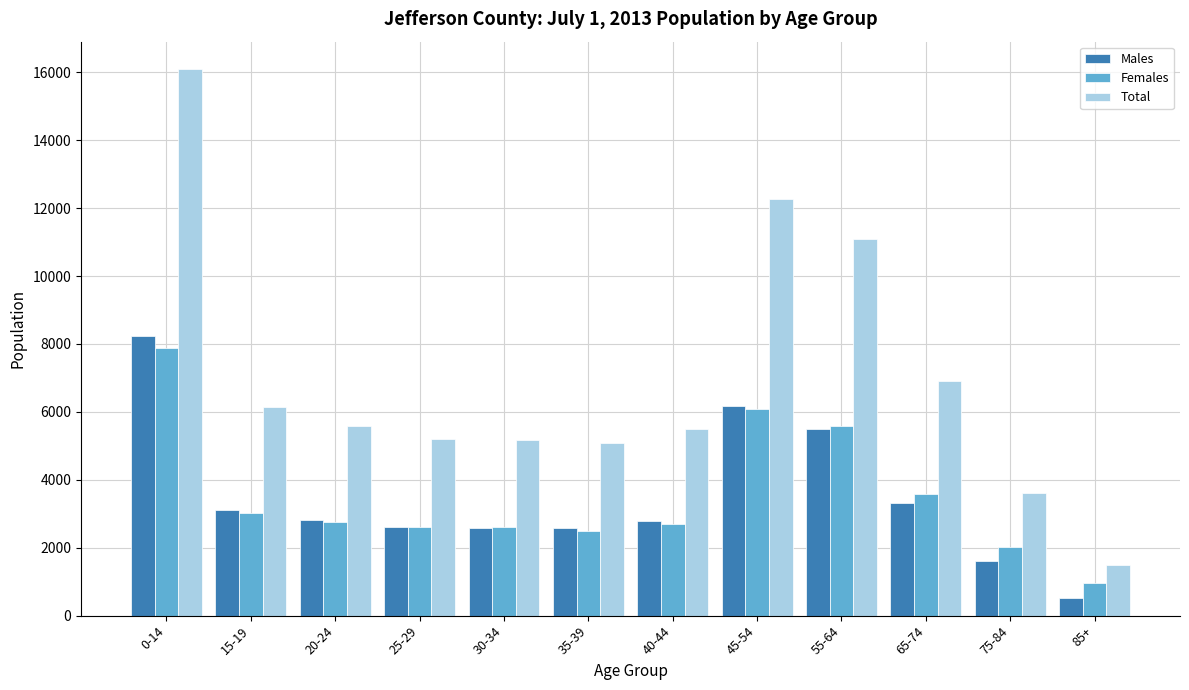

At which category does the chart reach its peak across all series?

0-14